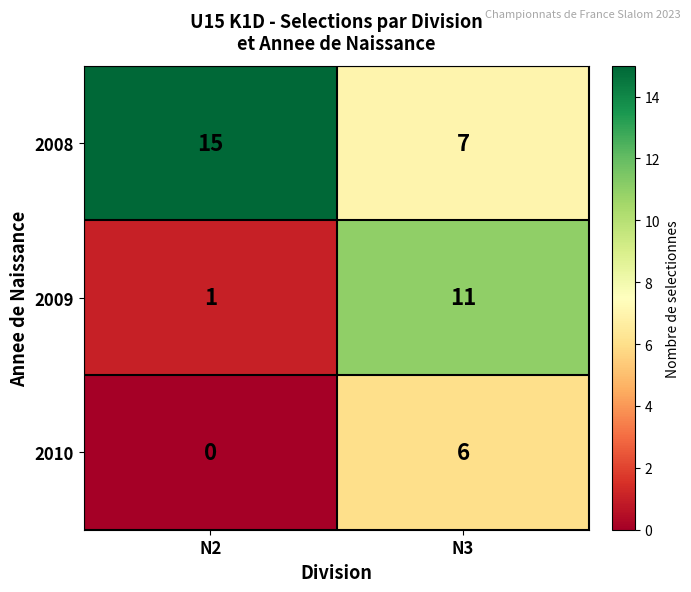

What is the total value across all series at N3?

24